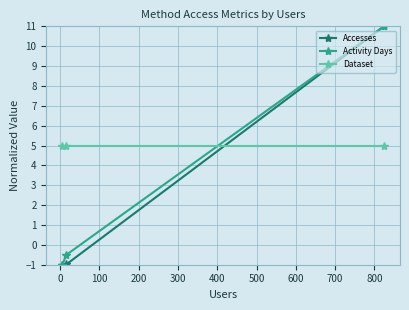

Does the chart display data point markers on the line(s)?

Yes